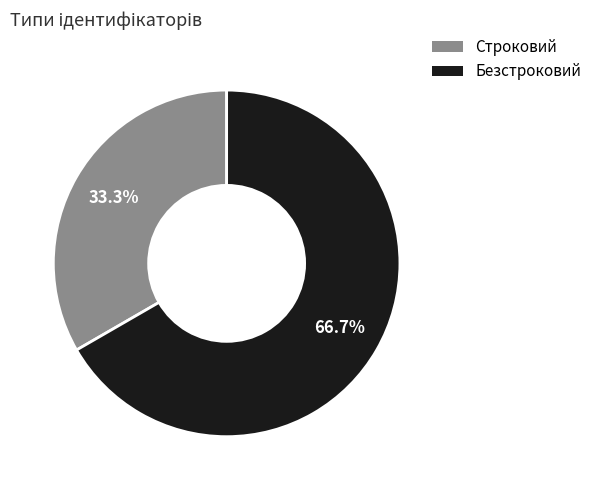

What portion of the pie excludes Безстроковий?

33.3%